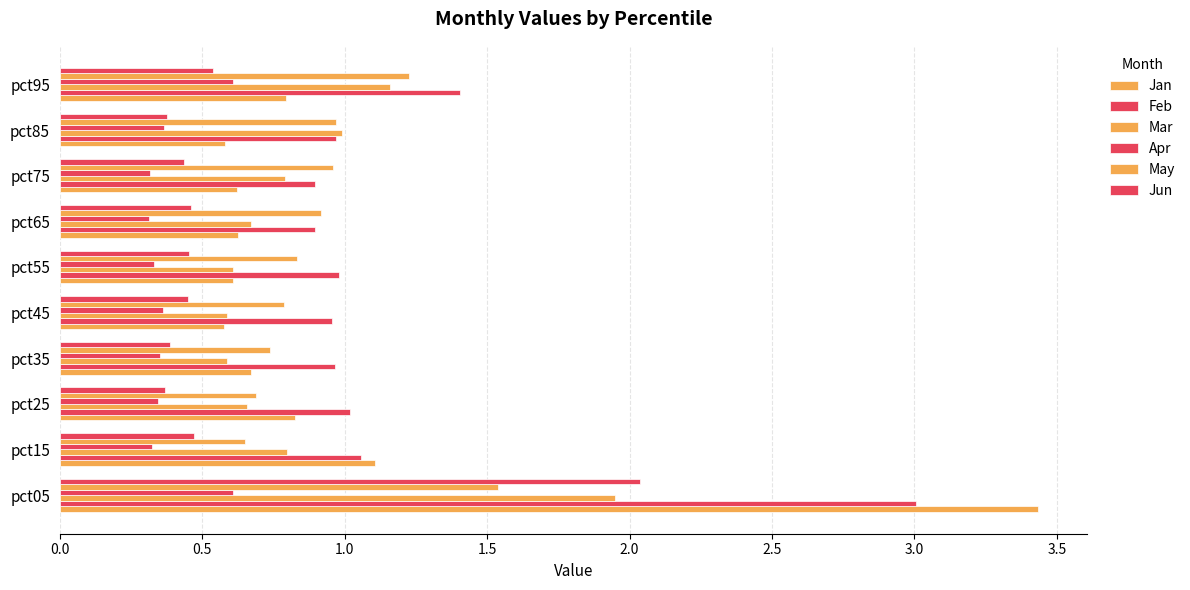

How many distinct data groups are displayed?

6